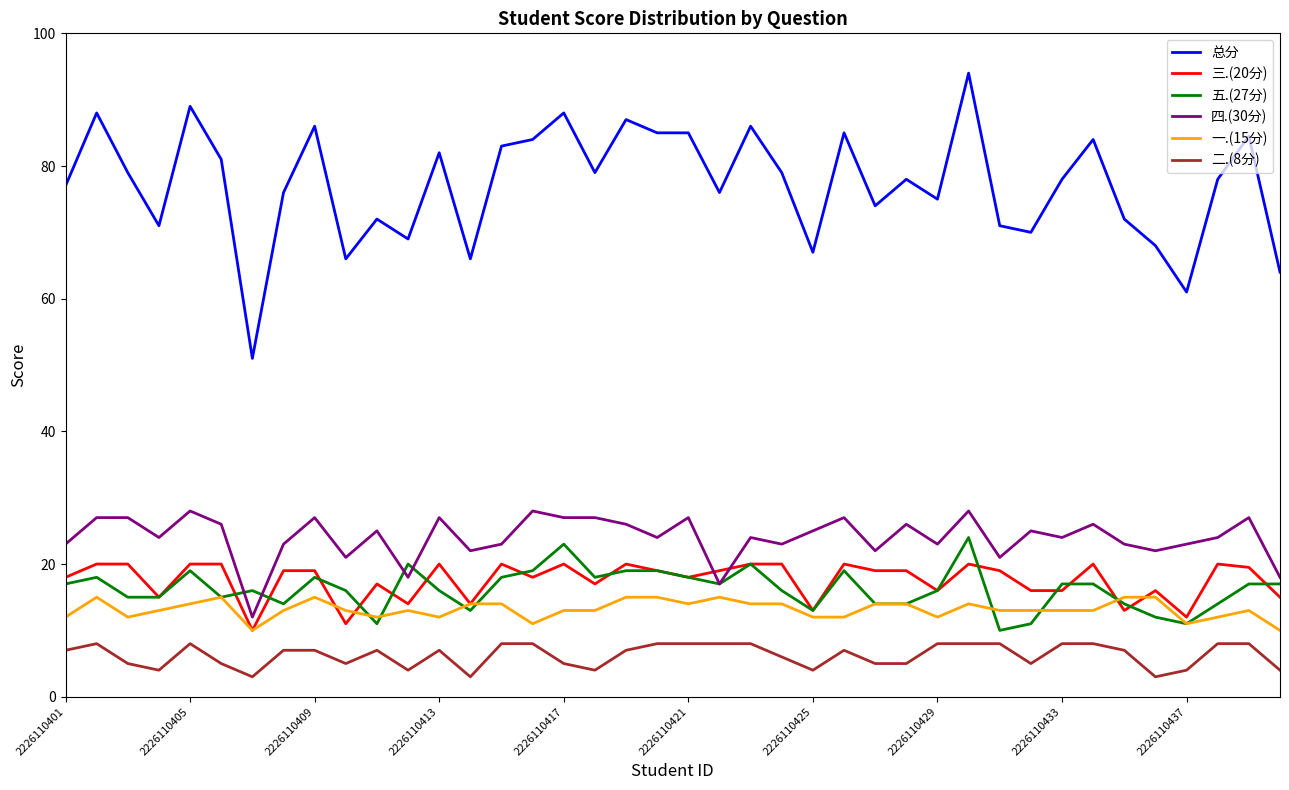

True or false: 总分 and 三.(20分) cross at least once.

False